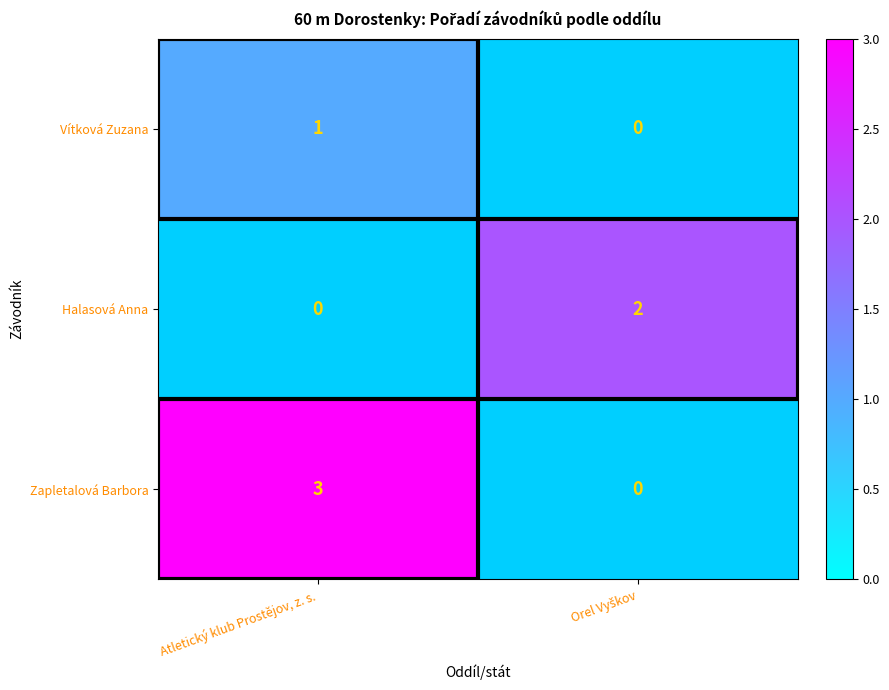

The value of Zapletalová Barbora at Atletický klub Prostějov, z. s. is 0.7. True or false?

False